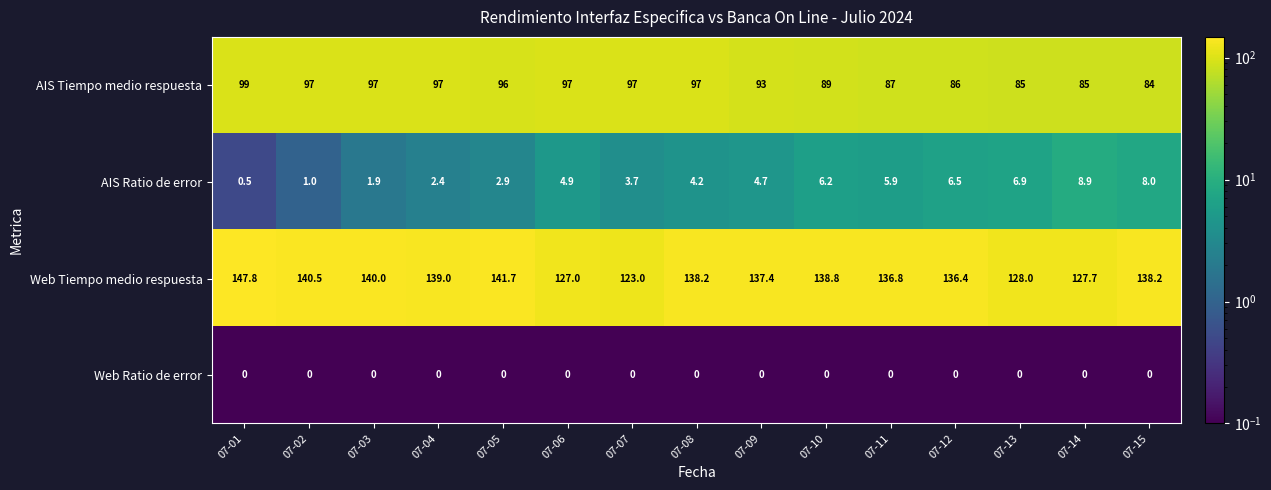

What is the difference between the highest and lowest values at 07-08?

138.2